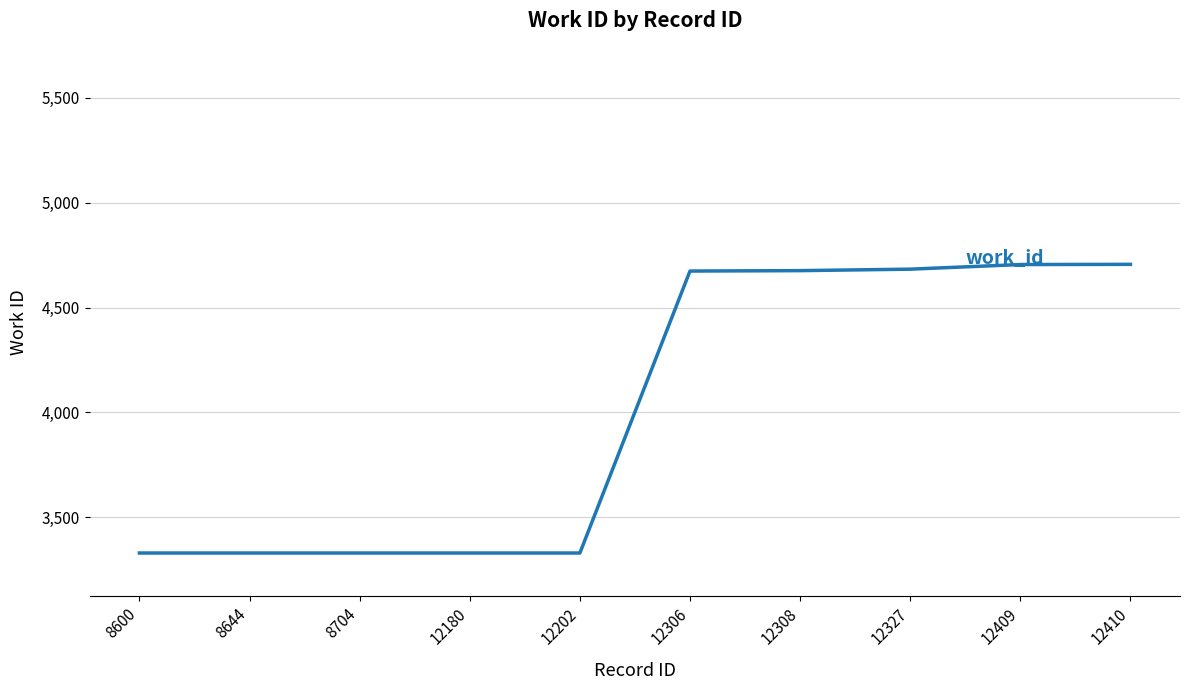

What is the smallest value displayed?

3330